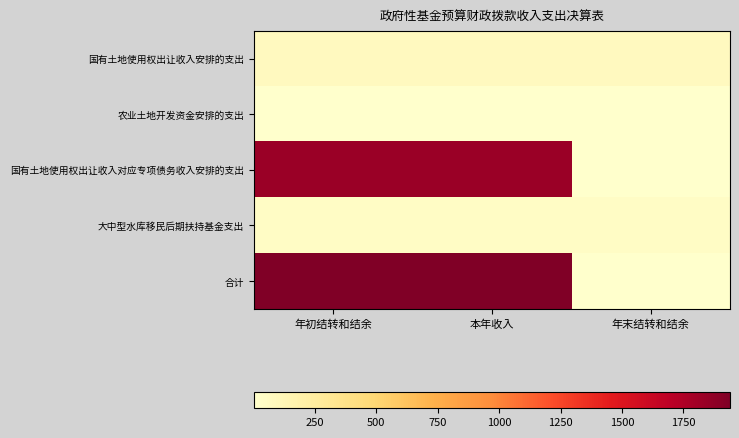

Which label corresponds to the smallest value in the chart?

本年收入